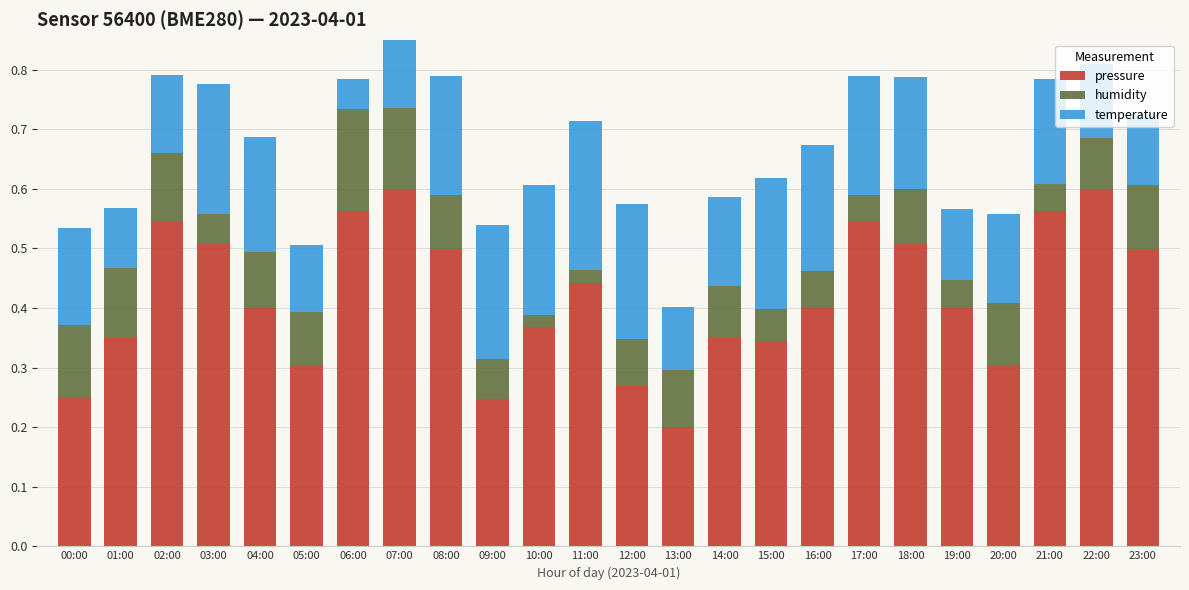

True or false: pressure has a value of 0.4 at 11:00.

True